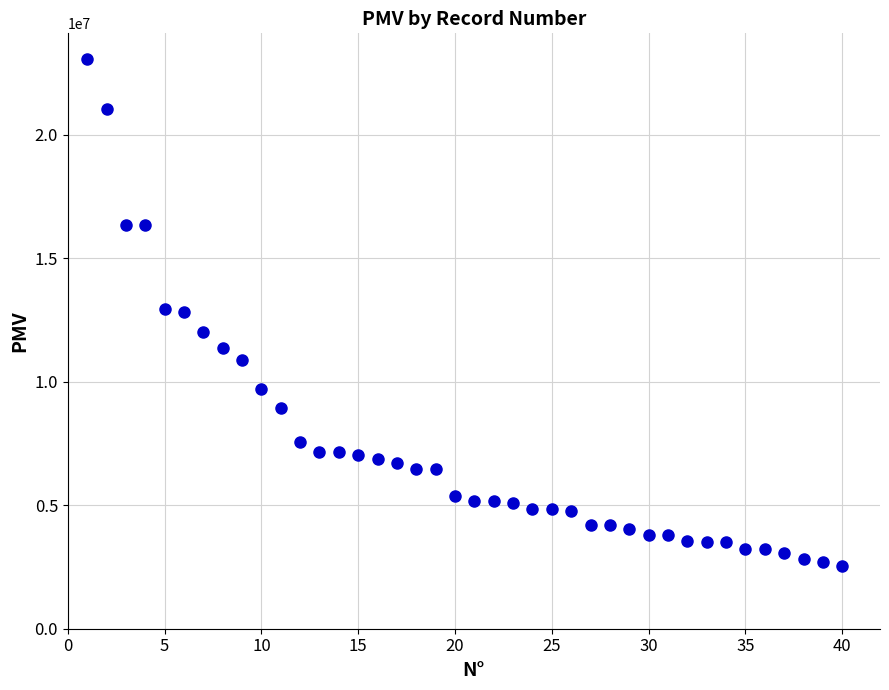

What is the range of Y values (max minus min)?

20550973